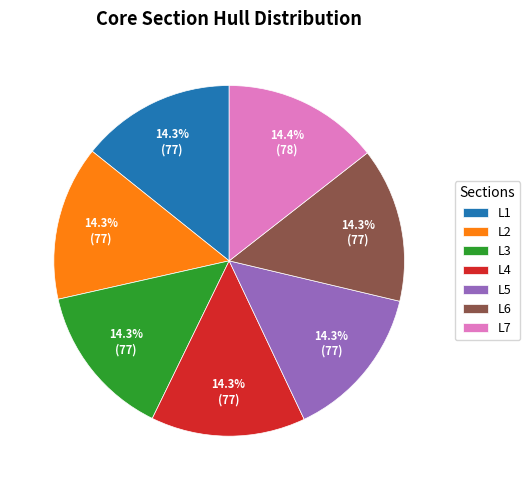

What is the ratio of the value at L4 to the value at L3?

1.0